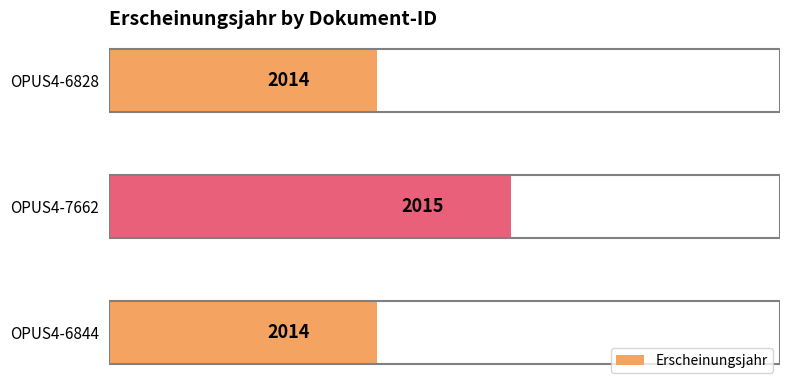

What is the minimum value shown in the chart?

2014